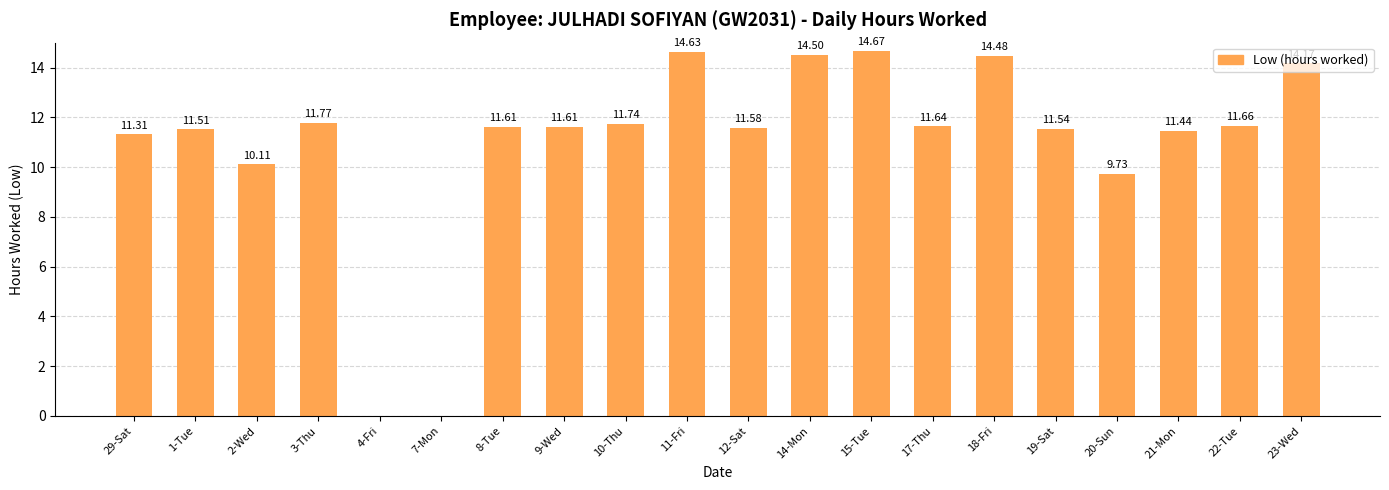

What is the sum of all values?

219.7